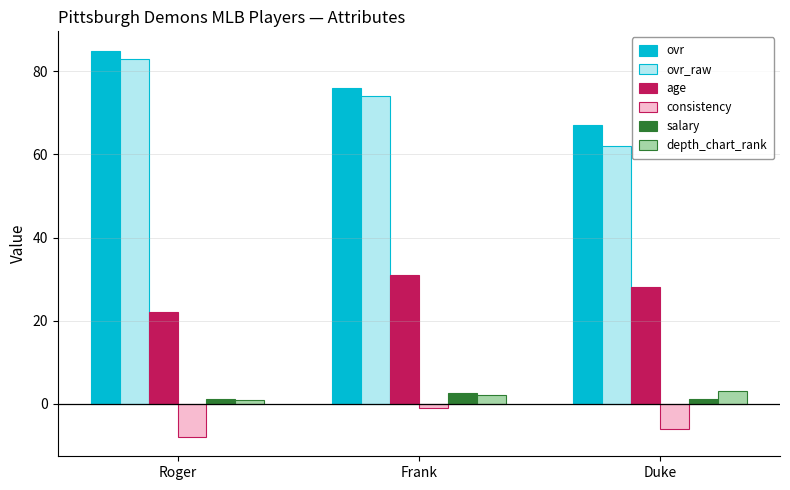

What is the label of the 2nd bar from the right?

Frank